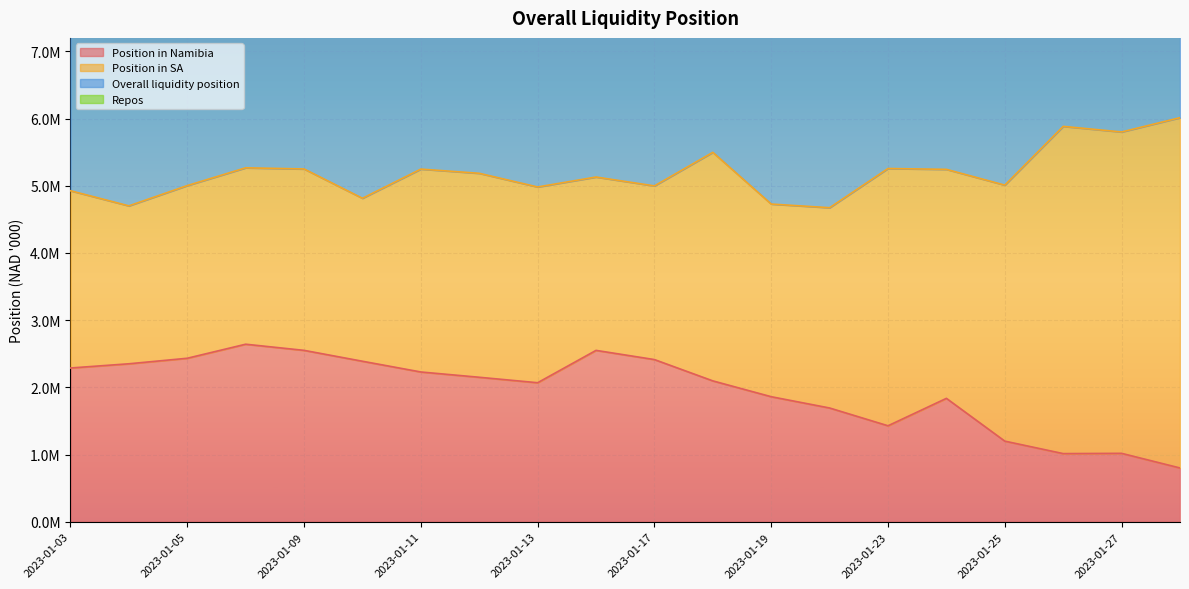

At how many categories does at least one series exceed 2320912?

20